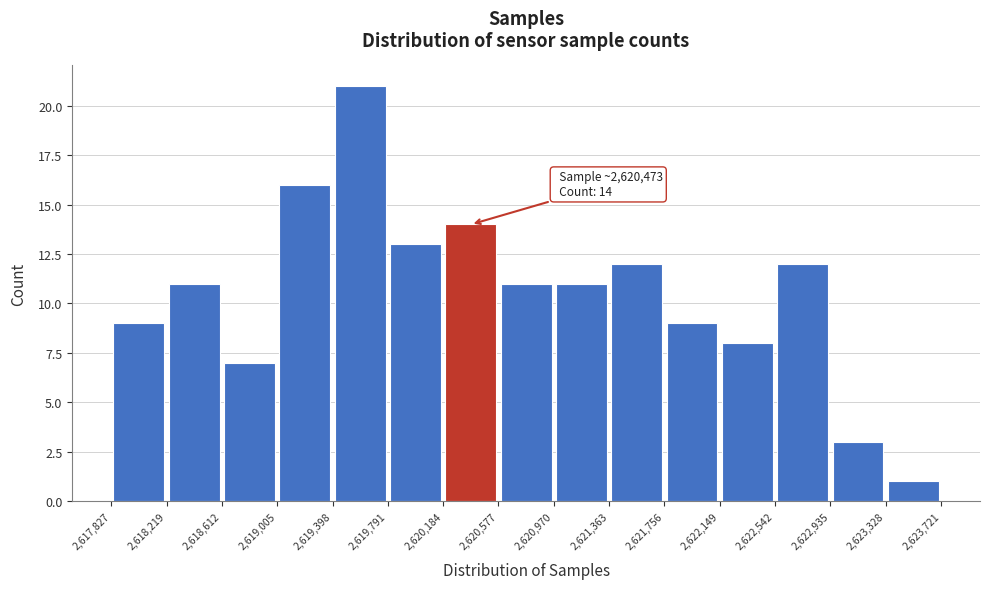

Which range on the x-axis has the tallest bar?

2,619,398 to 2,619,791